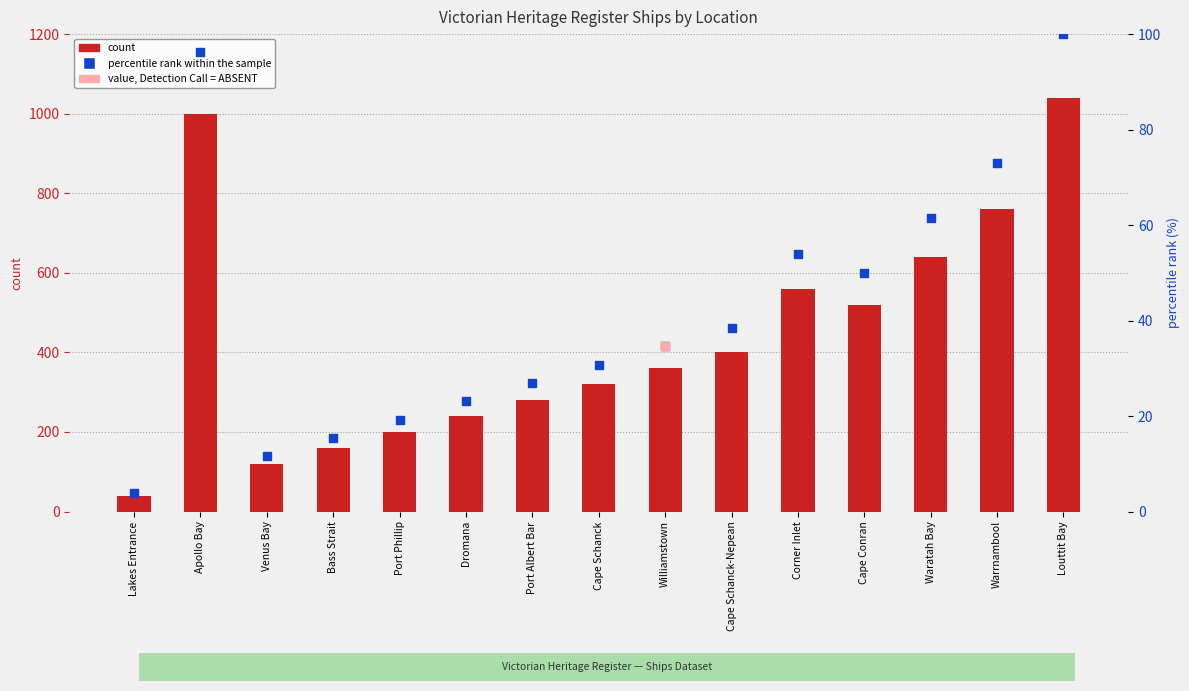

At how many categories does at least one series exceed 842?

2